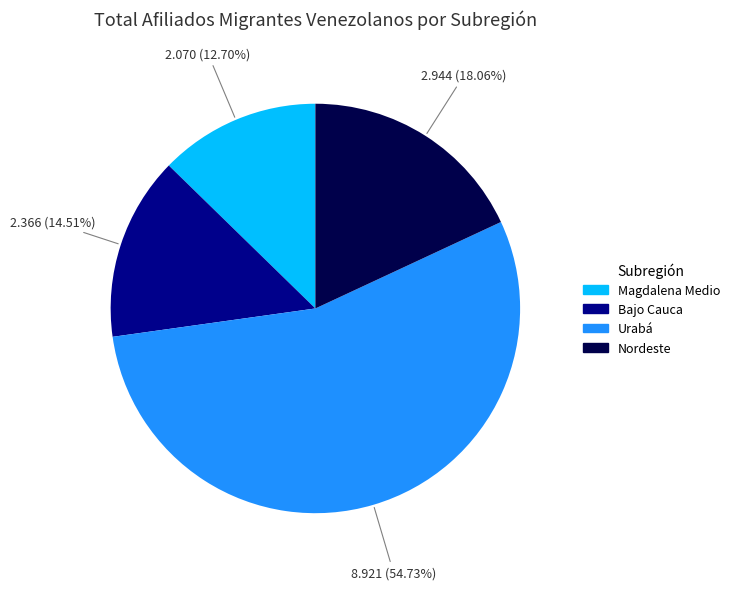

Does any single category account for the majority?

Yes